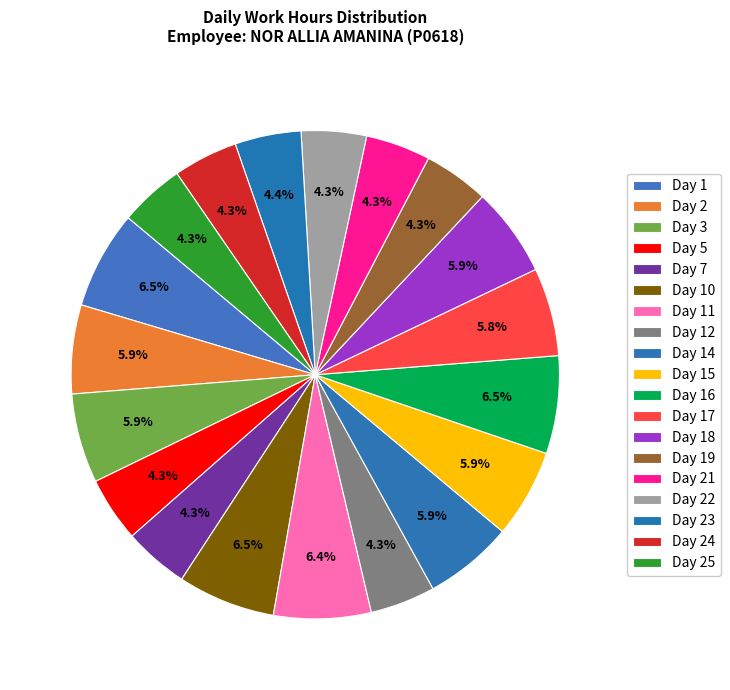

Count the number of slices in the pie.

19